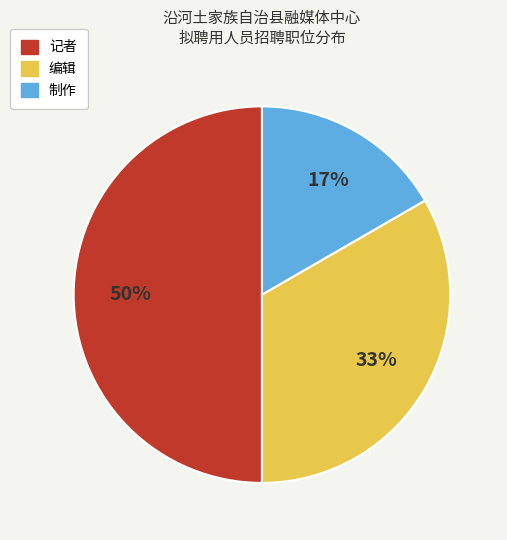

To the nearest percent, what percentage of the pie is 制作?

17%